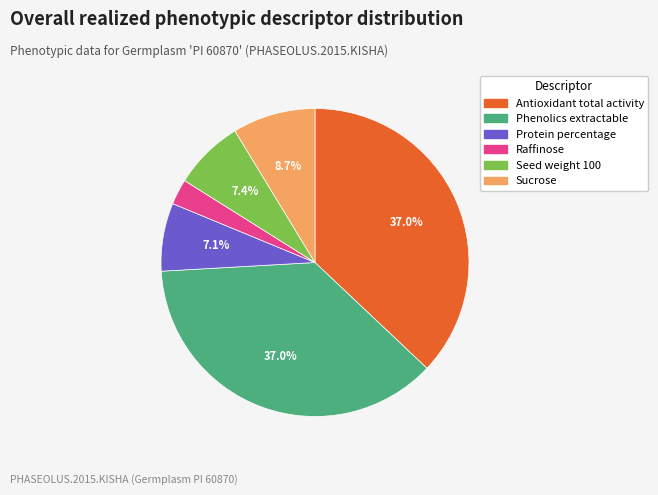

Which category has the smallest portion of the pie?

Raffinose